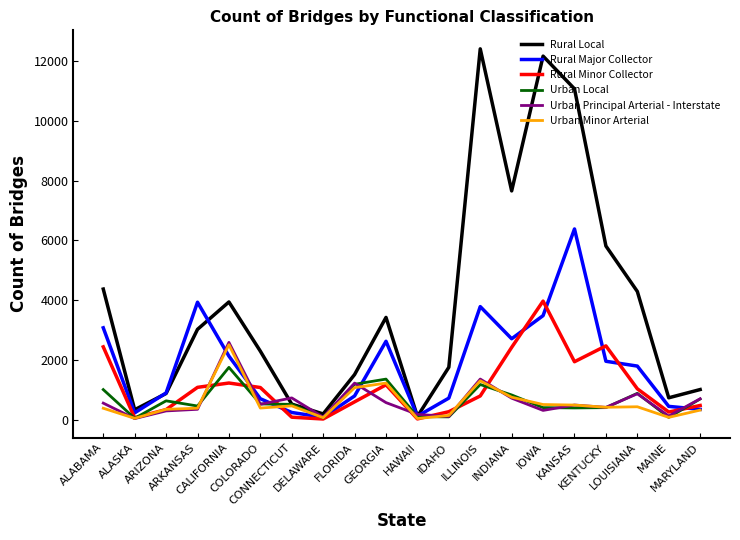

Which series has the widest spread of values?

Rural Local